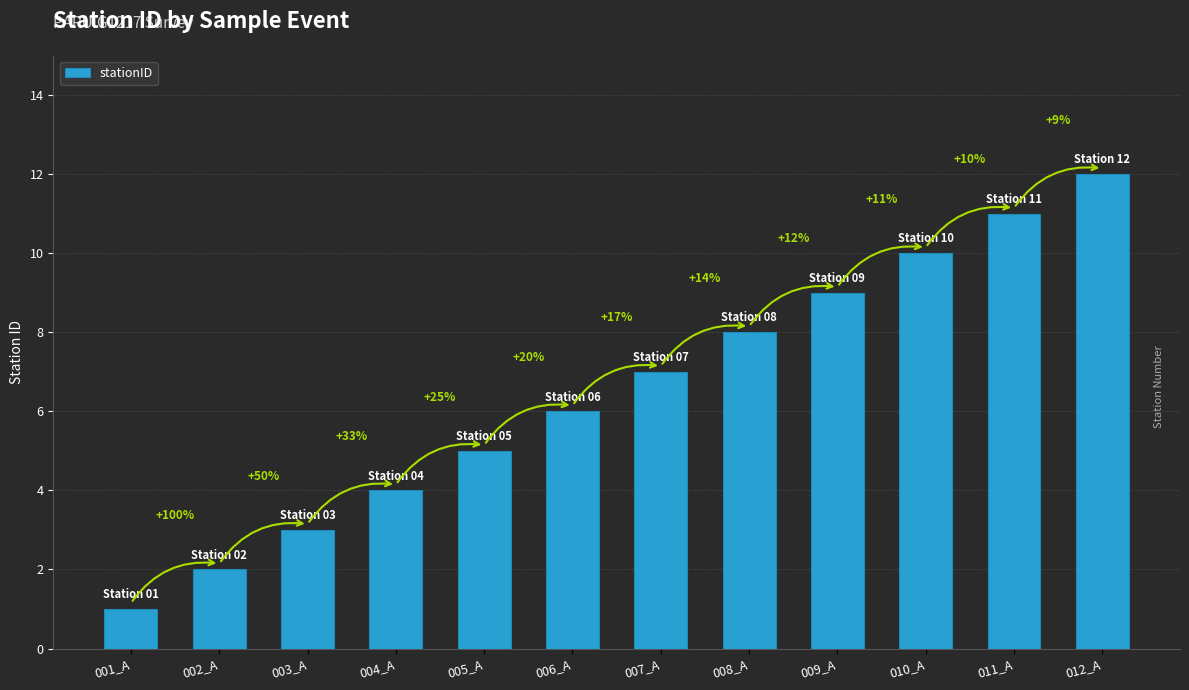

How many bars are there in total?

12